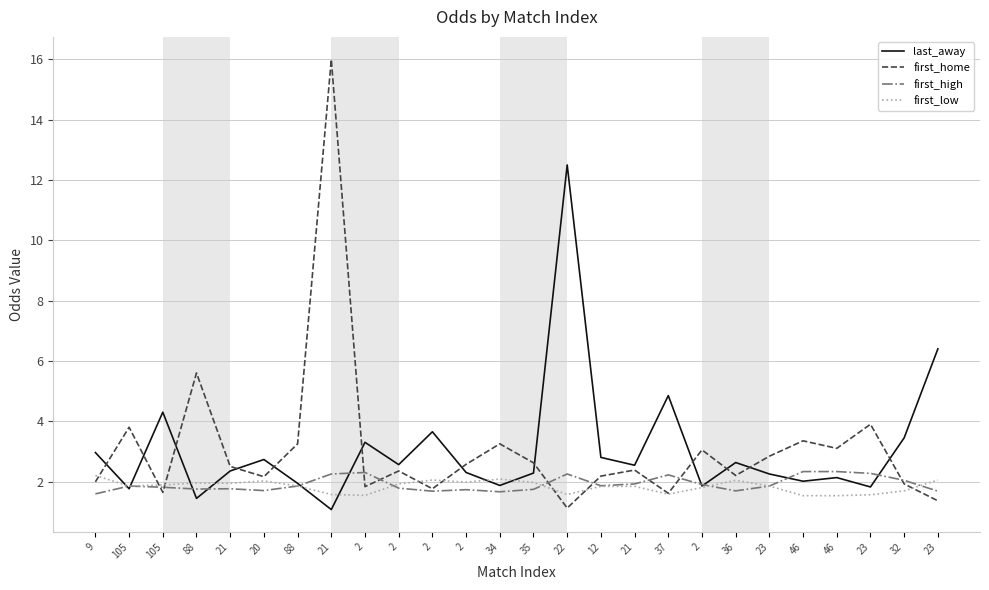

Is this an area chart (filled region under the line)?

No